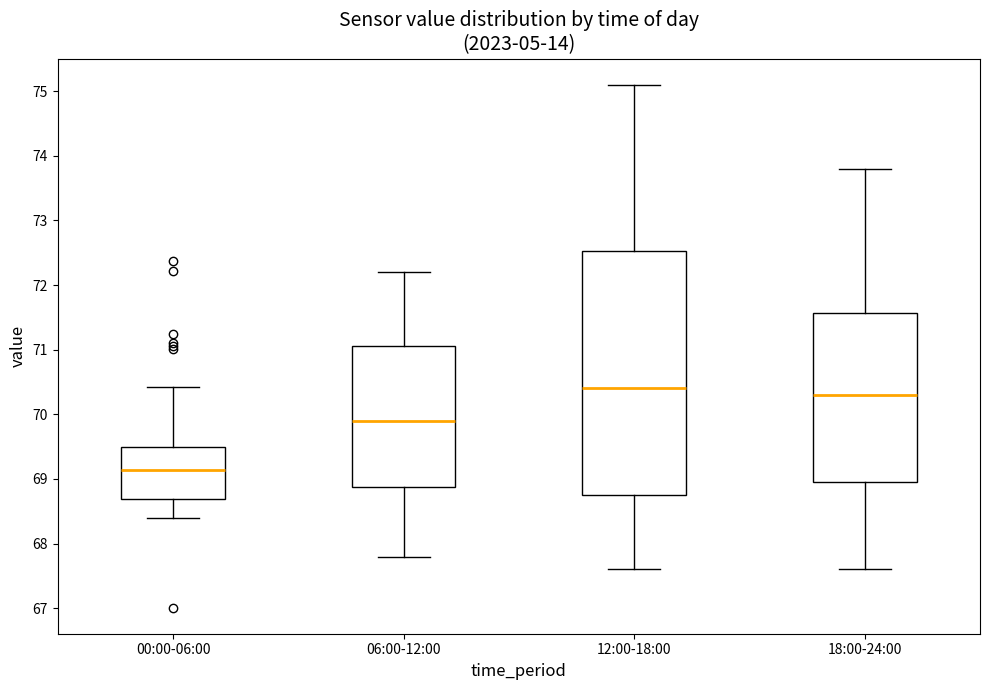

Reading left to right, read every box against the y-axis: the position of its median line, the range the box covers, and the ends of its whiskers. The values are not printed on the chart, so give them approximately, as read against the axis.

00:00-06:00: median 69.1, box 68.7 to 69.5, whiskers 68.4 to 70.4
06:00-12:00: median 69.9, box 68.9 to 71.1, whiskers 67.8 to 72.2
12:00-18:00: median 70.4, box 68.8 to 72.5, whiskers 67.6 to 75.1
18:00-24:00: median 70.3, box 69.0 to 71.6, whiskers 67.6 to 73.8